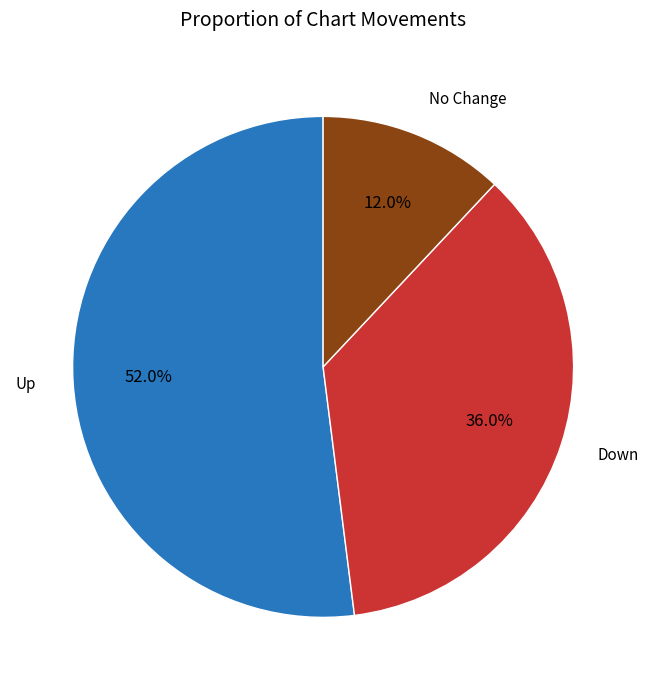

Which slice represents more than half of the pie?

Up